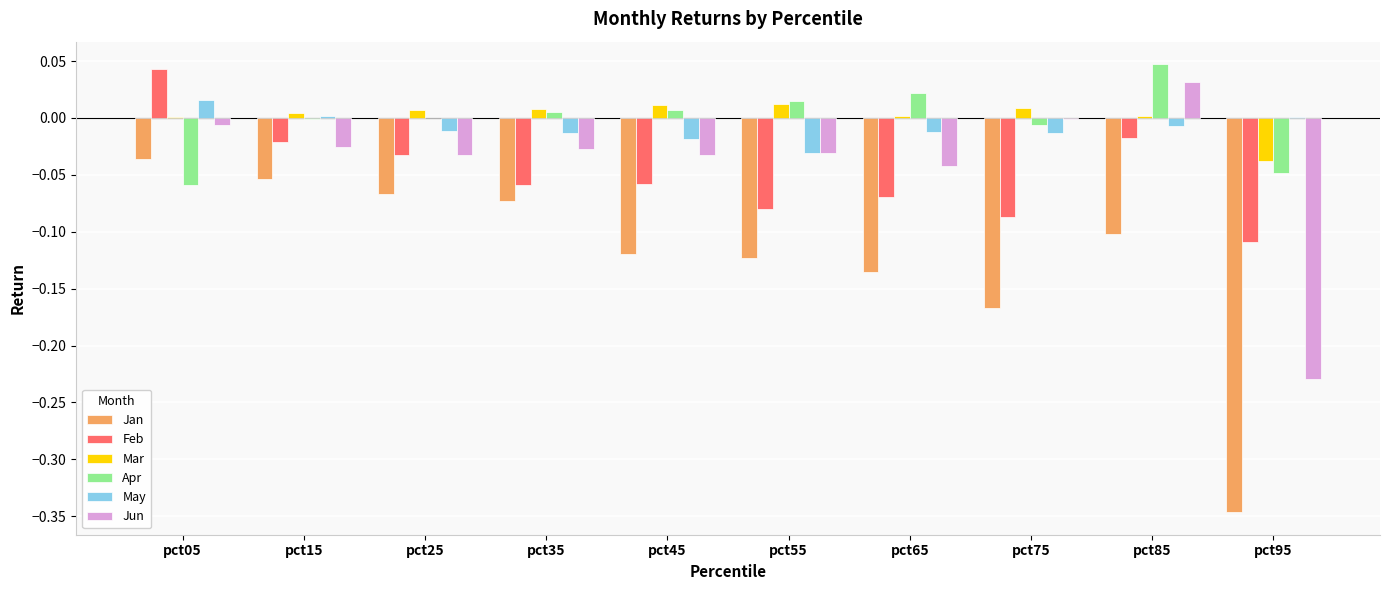

Is it true that Mar equals 0.0 at pct55?

True